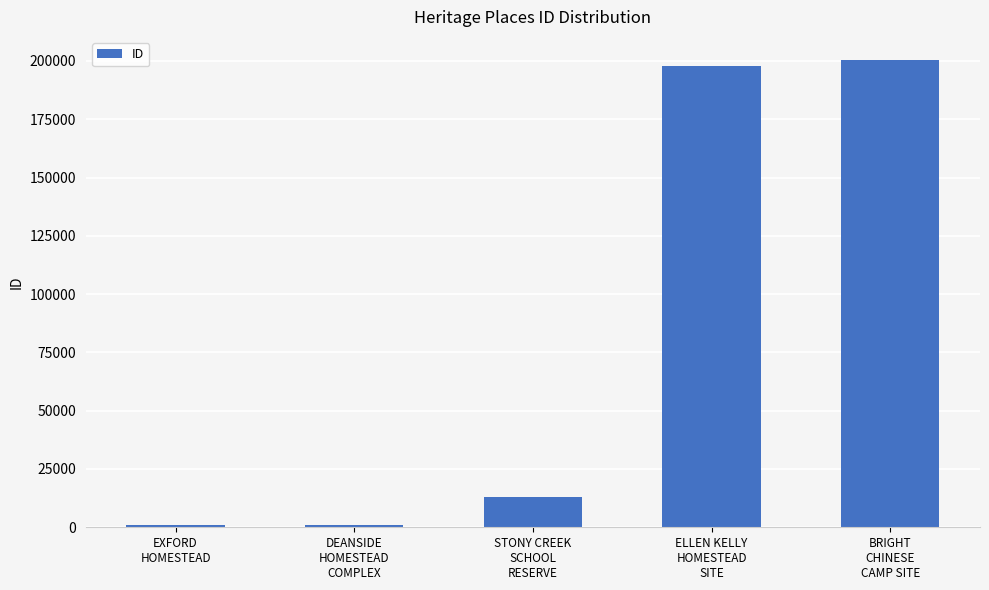

What is the difference between the second highest and second lowest values?

196654